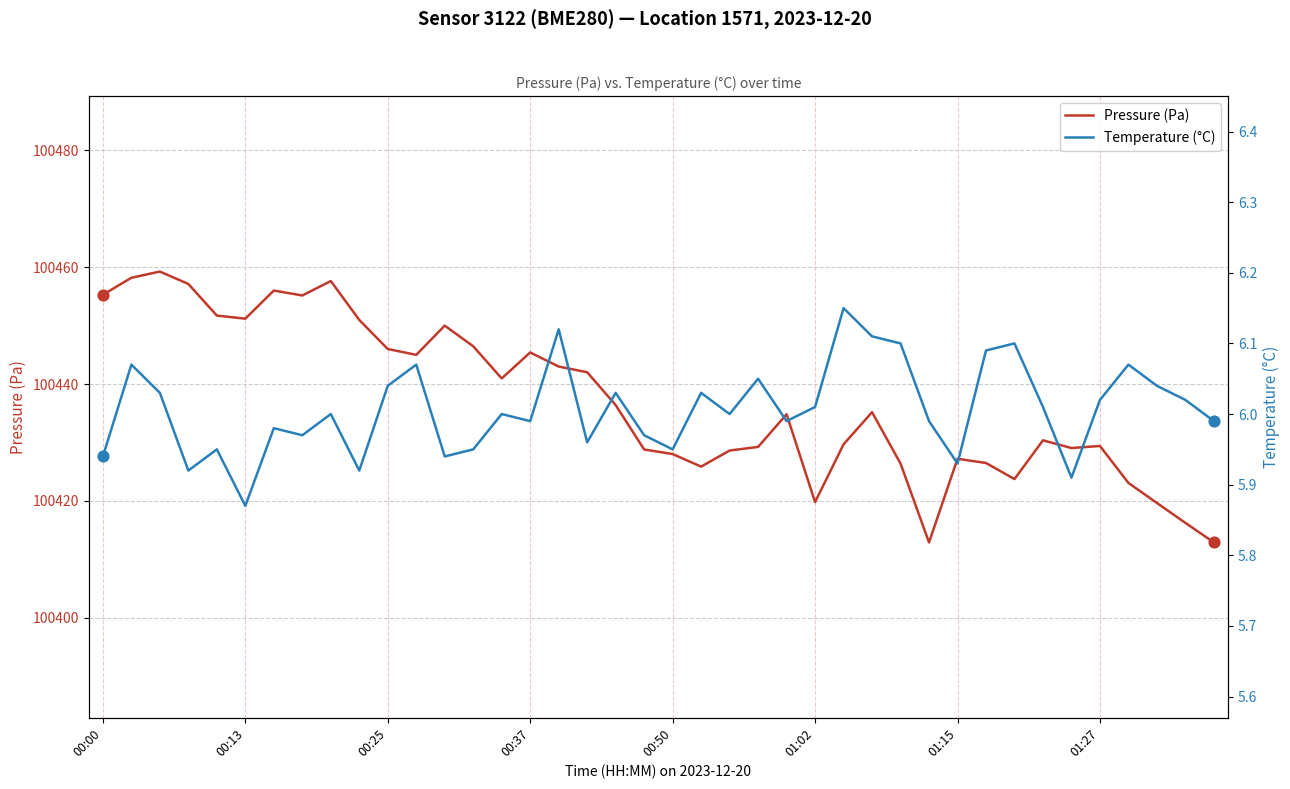

At how many categories does at least one series exceed 76806?

40